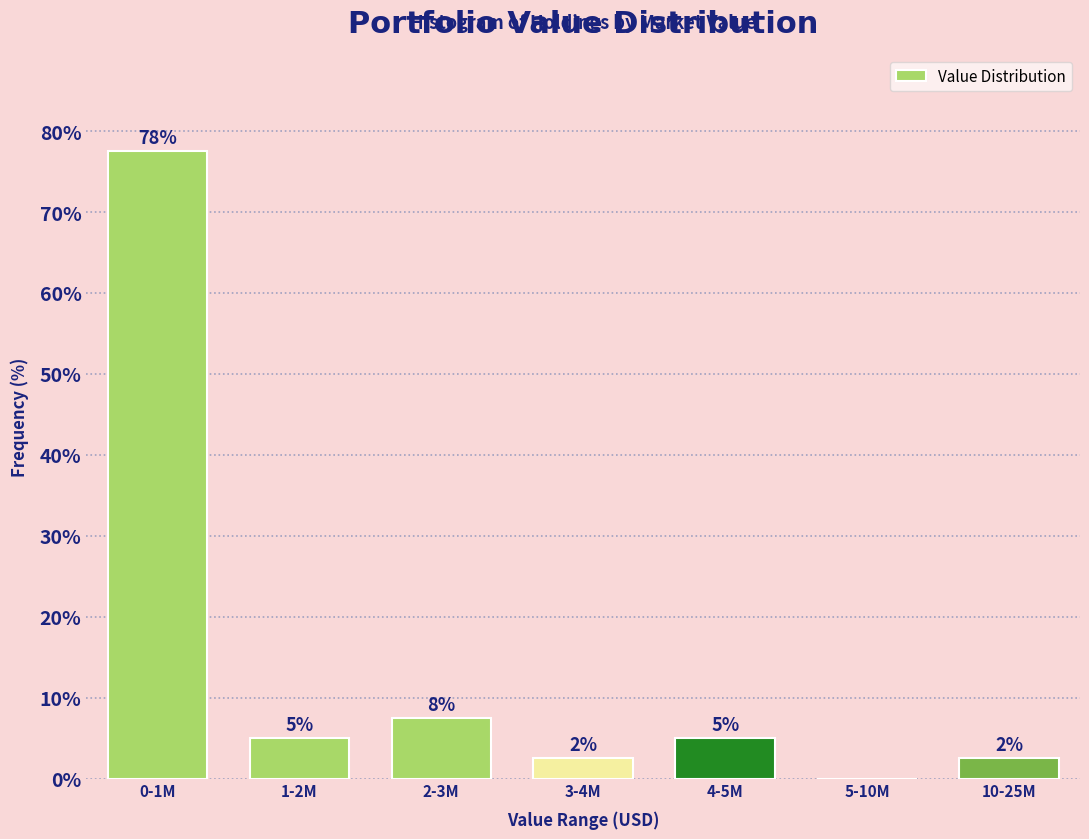

Are the bars horizontal?

No